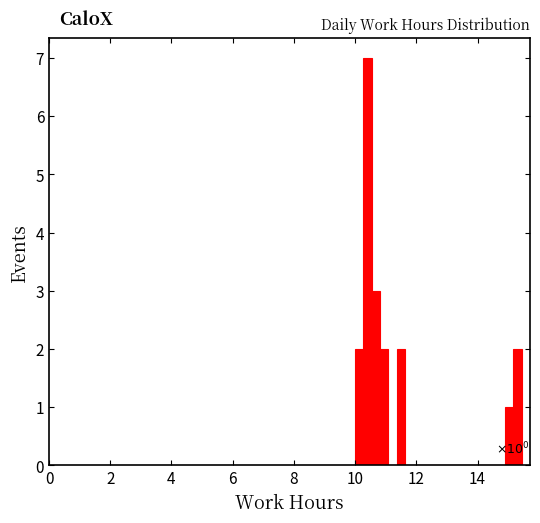

Around what value on the x-axis is the tallest bar? Give the approximate position of its centre, as read against the axis.

10.4